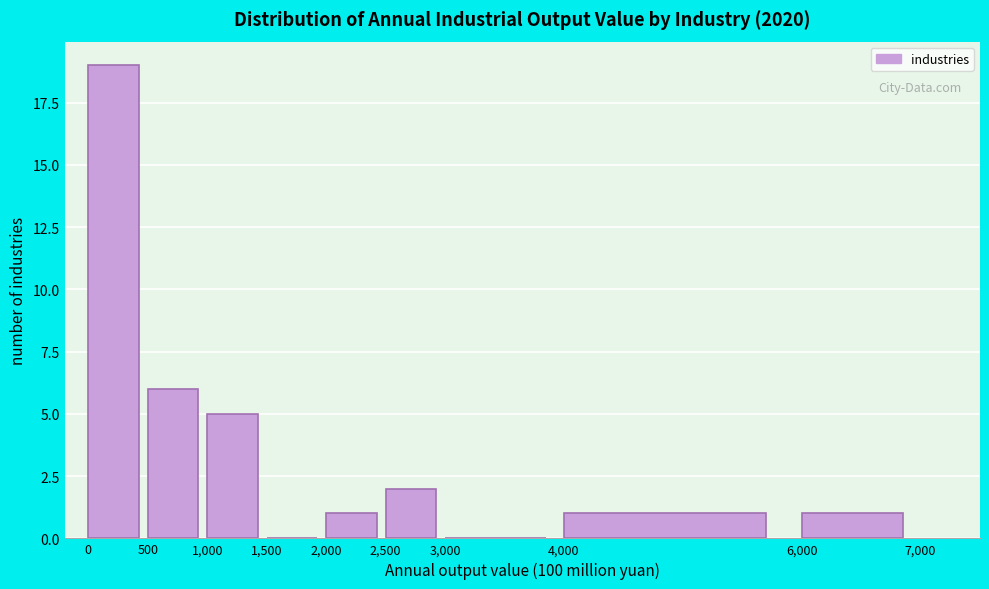

Reading left to right, transcribe this chart: for each bar, give the range it covers on the x-axis and its height. The values are not printed on the chart, so give them approximately, as read against the axis.

0 to 500: 19
500 to 1,000: 6
1,000 to 1,500: 5
1,500 to 2,000: 0
2,000 to 2,500: 1
2,500 to 3,000: 2
3,000 to 4,000: 0
4,000 to 6,000: 1
6,000 to 7,000: 1